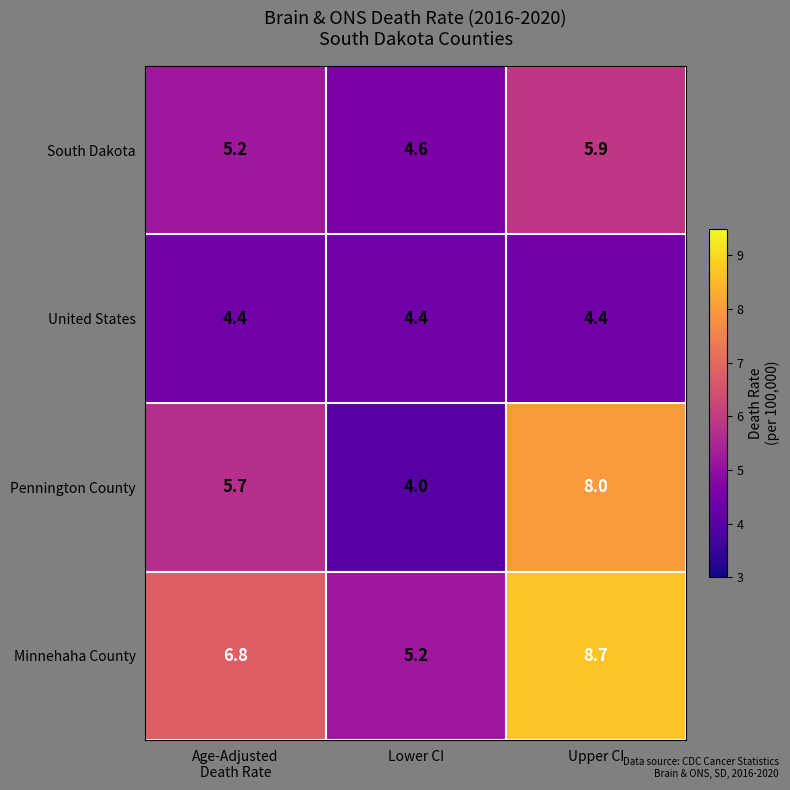

Which label corresponds to the largest value in the chart?

Upper CI